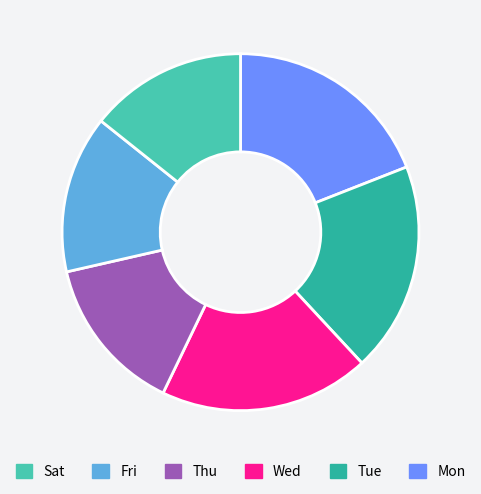

Which slice is the largest?

Mon